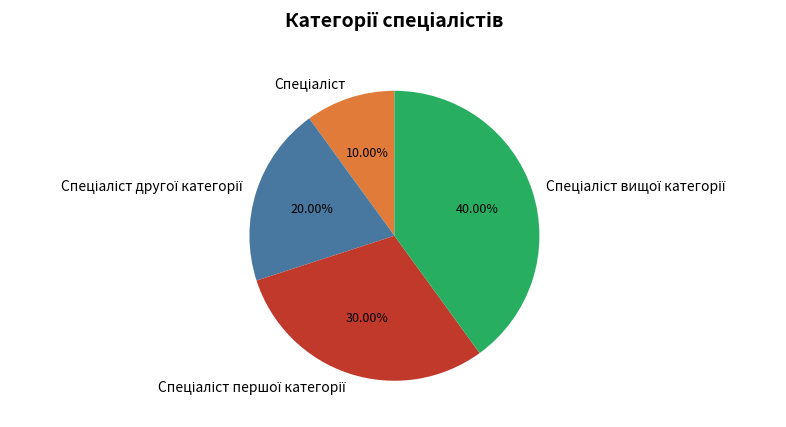

Is there a majority slice in this chart?

No